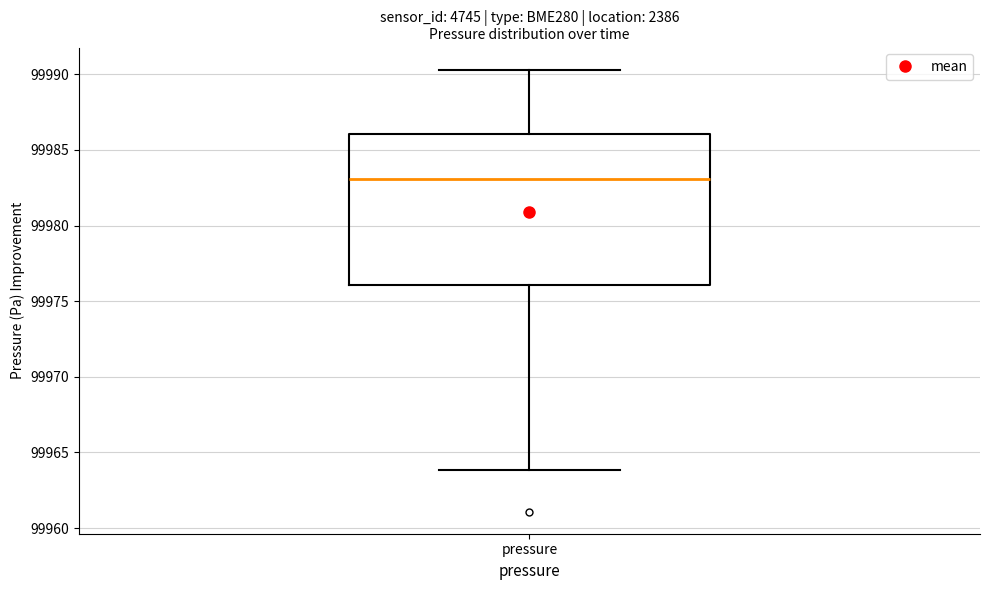

Transcribe this box plot: give where the median line is, the range the box spans, and where the two whiskers end, as read against the y-axis. The values are not printed on the chart, so give them approximately, as read against the axis.

median 99983.0, box 99976.0 to 99986.0, whiskers 99964.0 to 99990.5